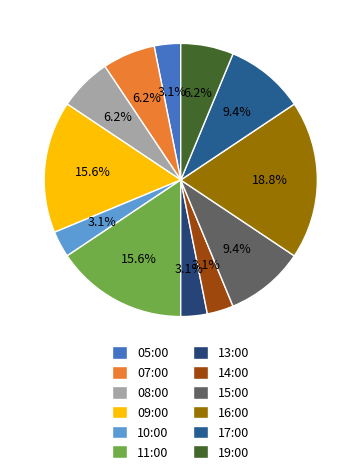

To the nearest percent, what portion does 14:00 represent?

3%